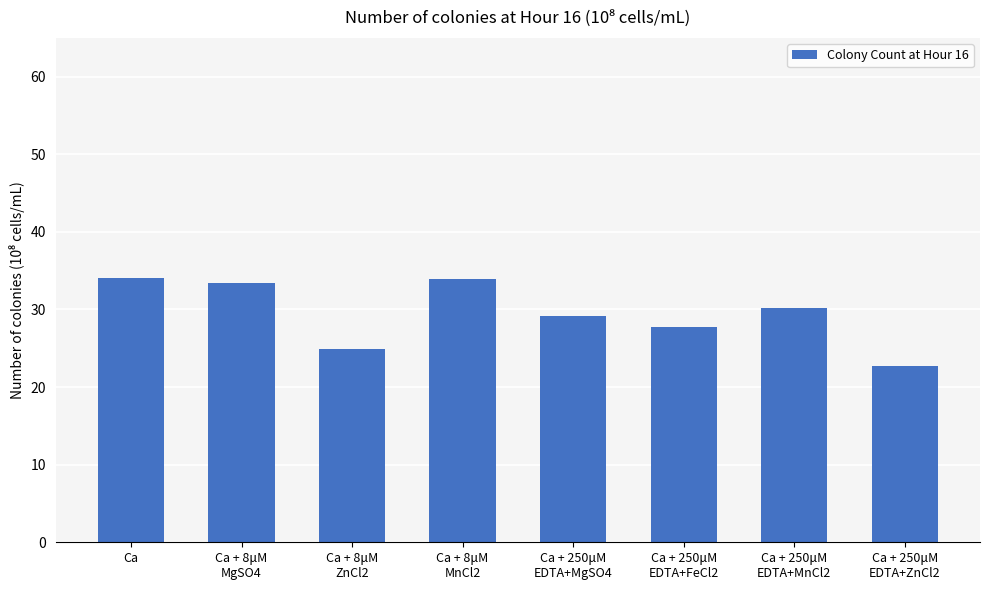

The value at Ca is 34.0. True or false?

True